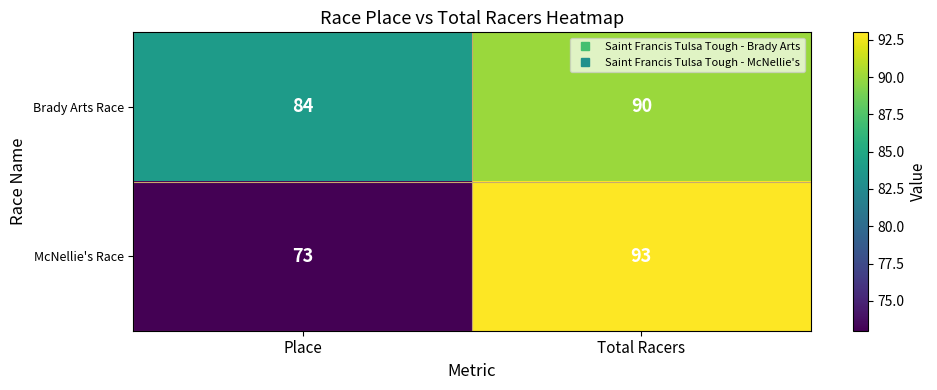

Rank the series by their average value, from highest to lowest.

Brady Arts Race, McNellie's Race